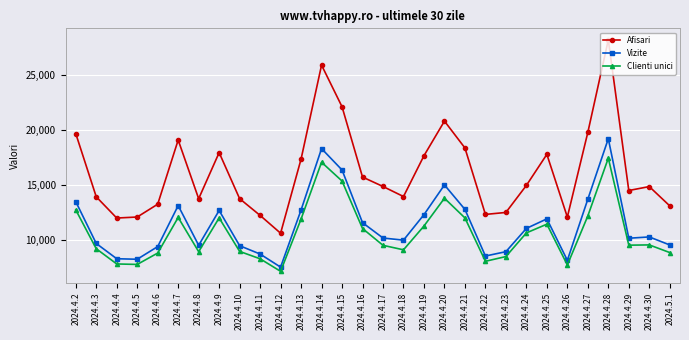

At which label does Afisari reach its peak?

2024.4.28